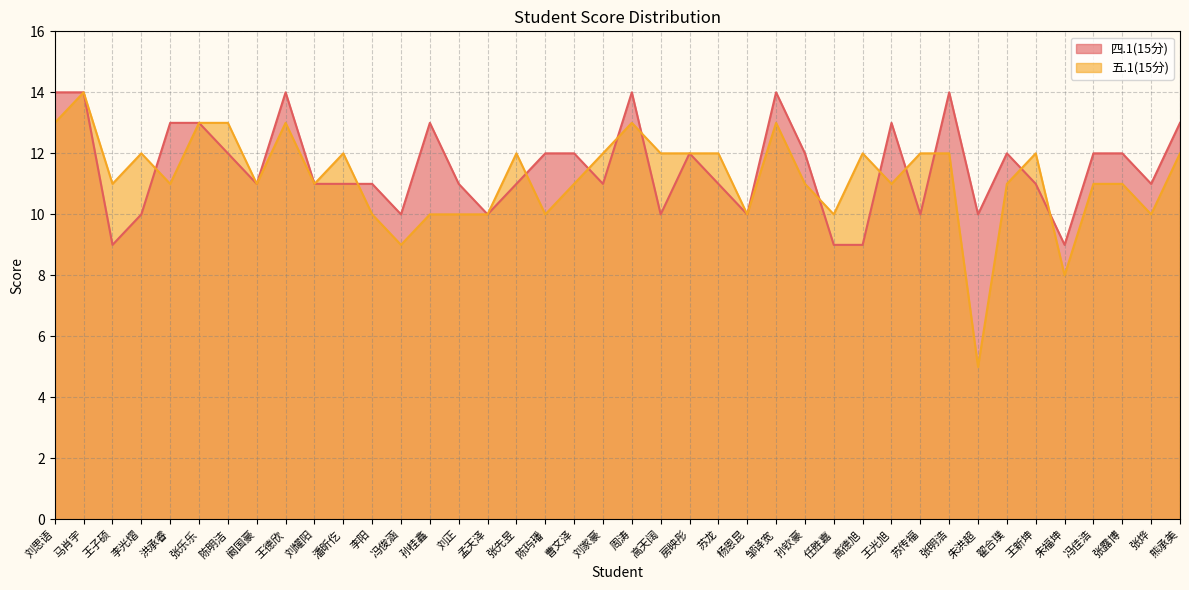

List the series in order of their peak value, highest first.

四.1(15分), 五.1(15分)